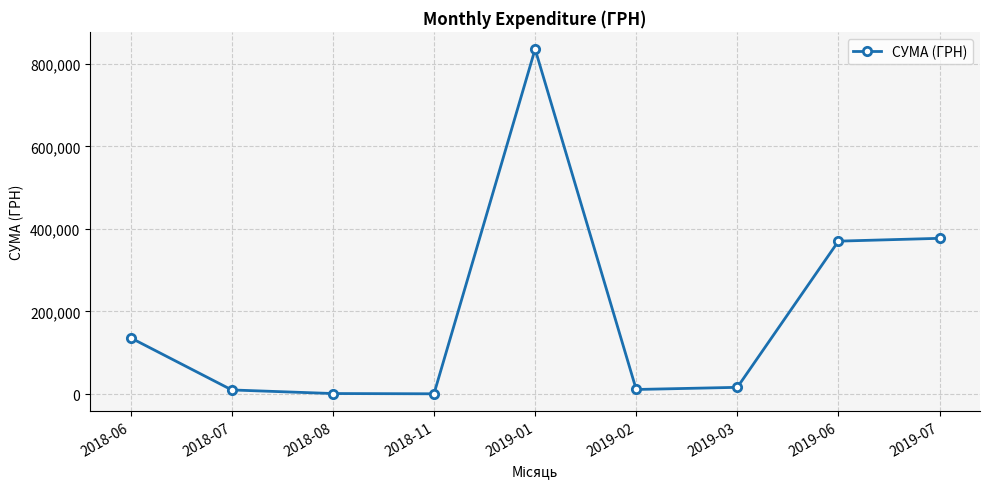

What is the minimum value shown in the chart?

660.0